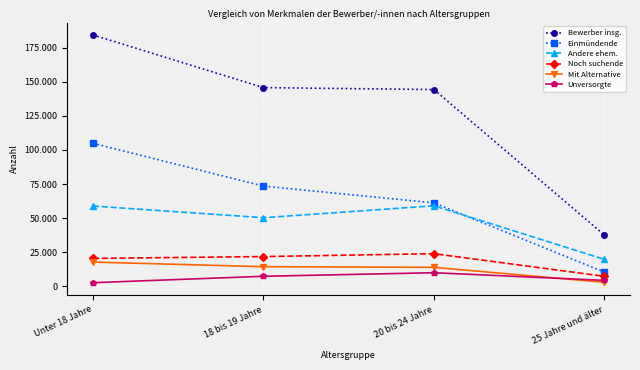

What is the difference between the maximum and minimum values in the Noch suchende series?

16591